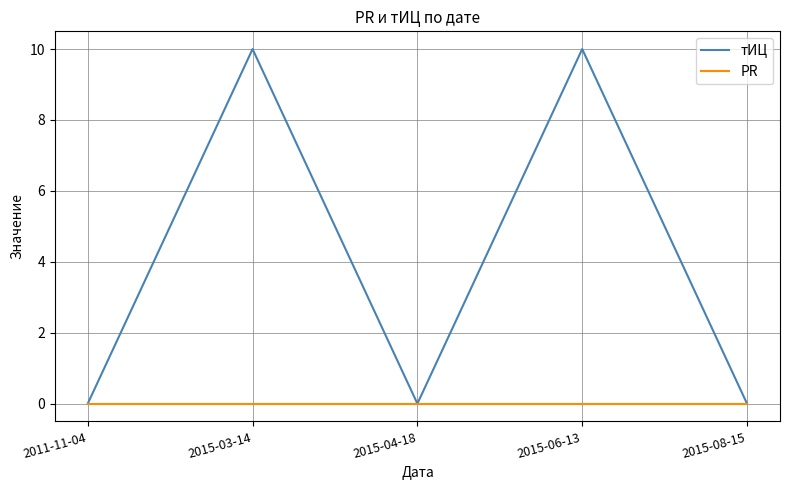

Which series has the largest total across all categories?

тИЦ